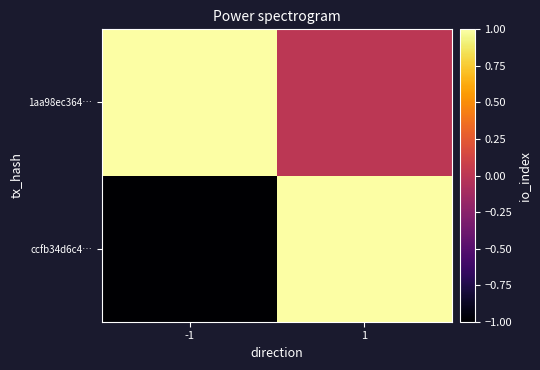

Rank the series by their average value, from lowest to highest.

ccfb34d6c4…, 1aa98ec364…